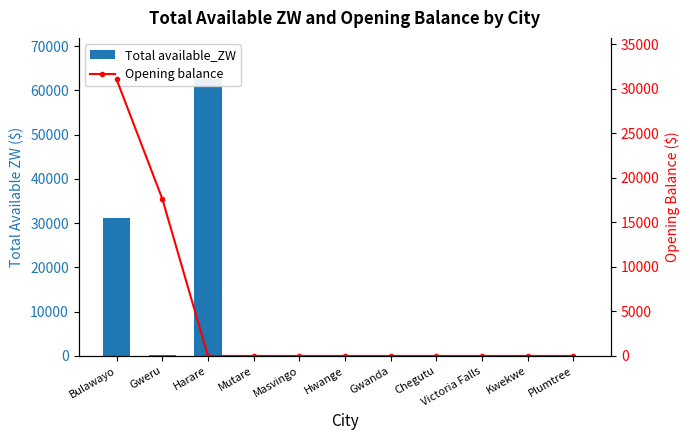

What is the label of the 5th bar from the left?

Masvingo